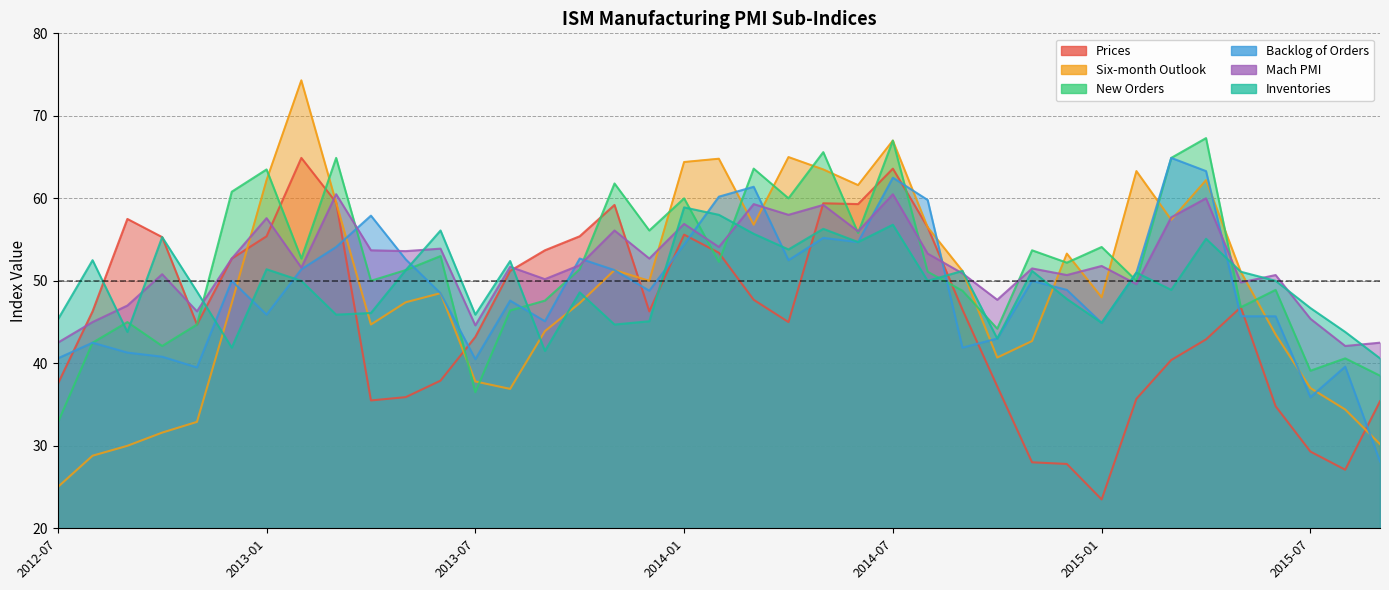

Which label corresponds to the smallest value in the chart?

2015-01